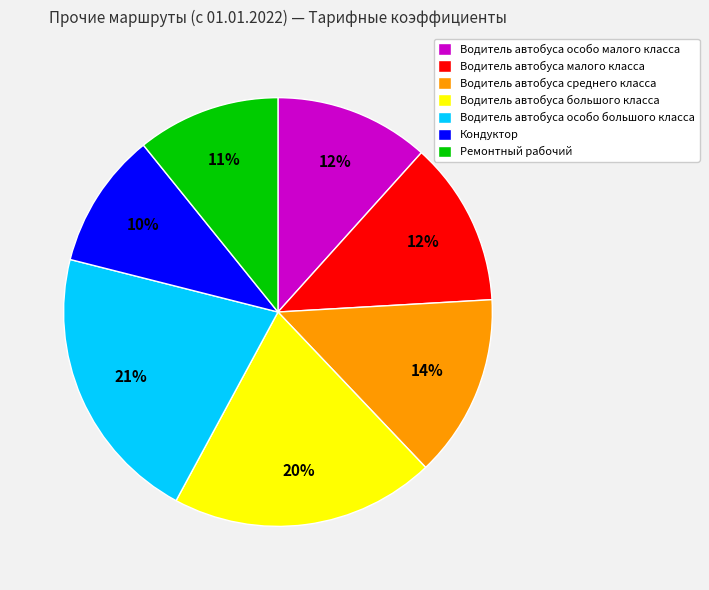

To the nearest percent, what portion does Водитель автобуса среднего класса represent?

14%